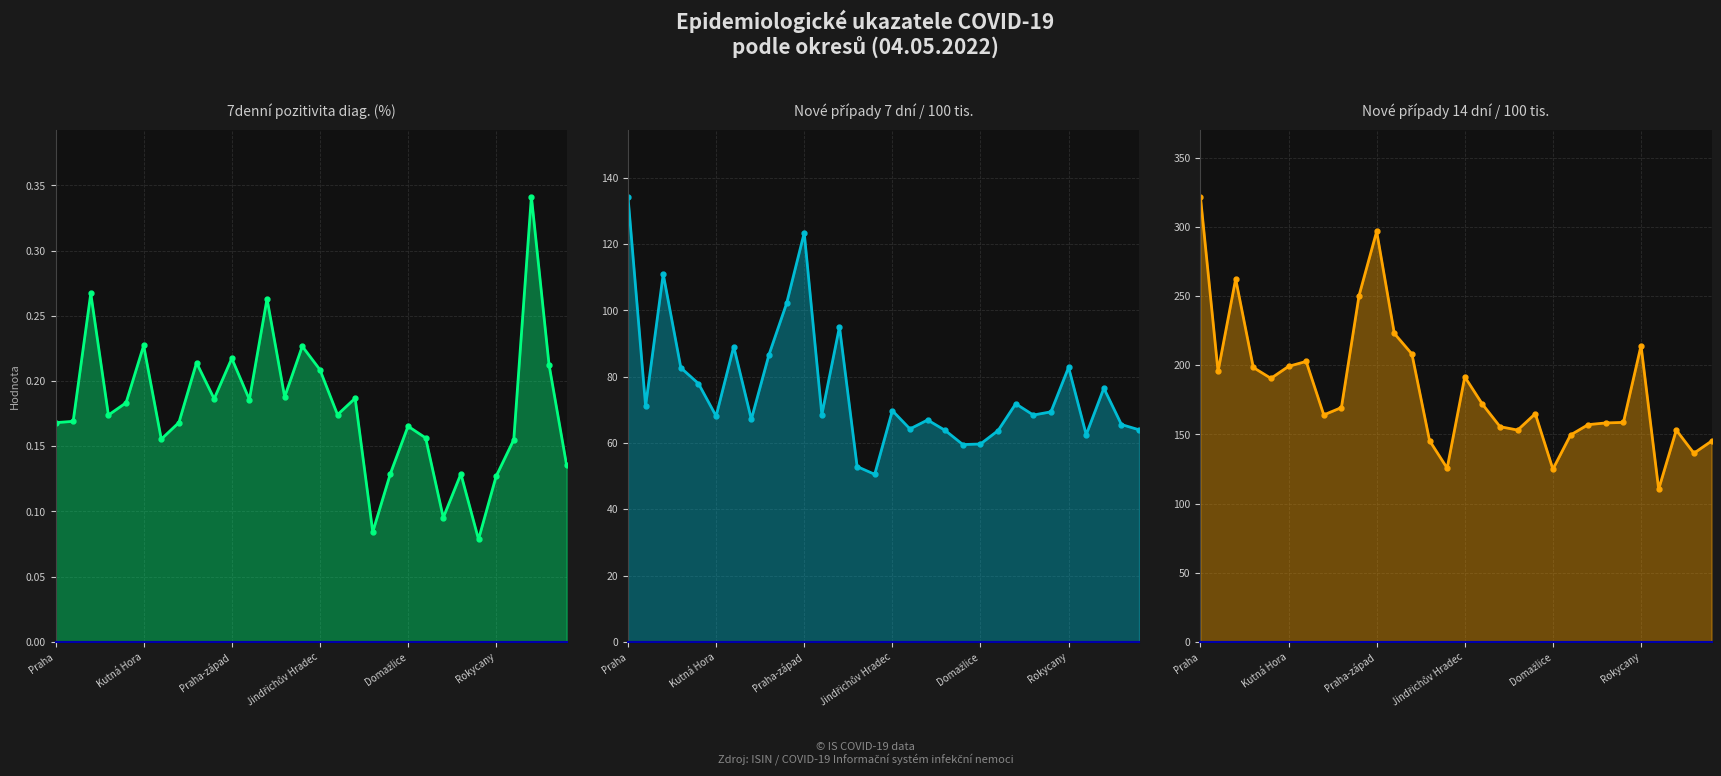

What is the smallest value displayed?

0.1